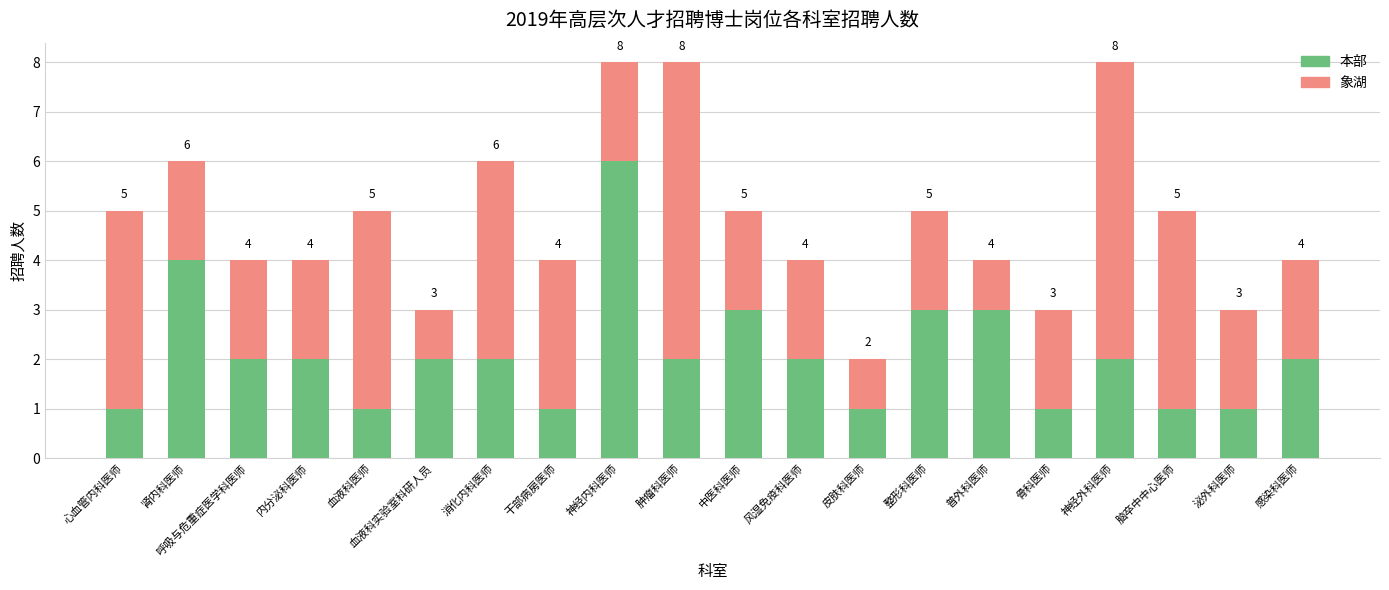

What is the total value across all series at 神经外科医师?

8